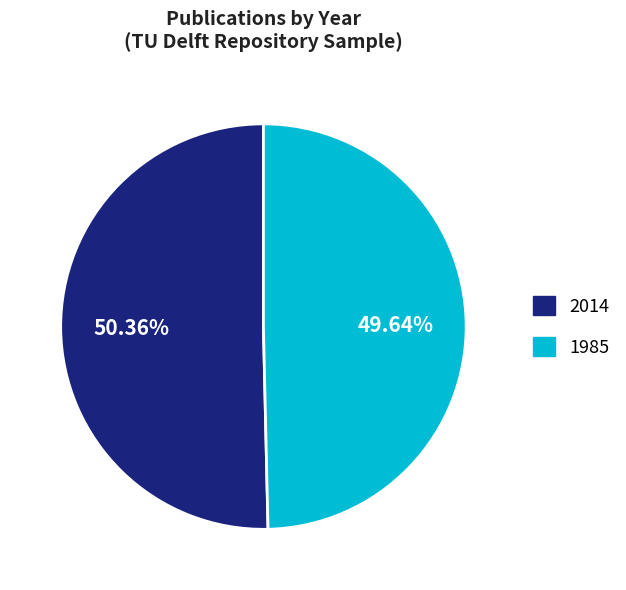

To the nearest percent, what is the average slice percentage?

50%